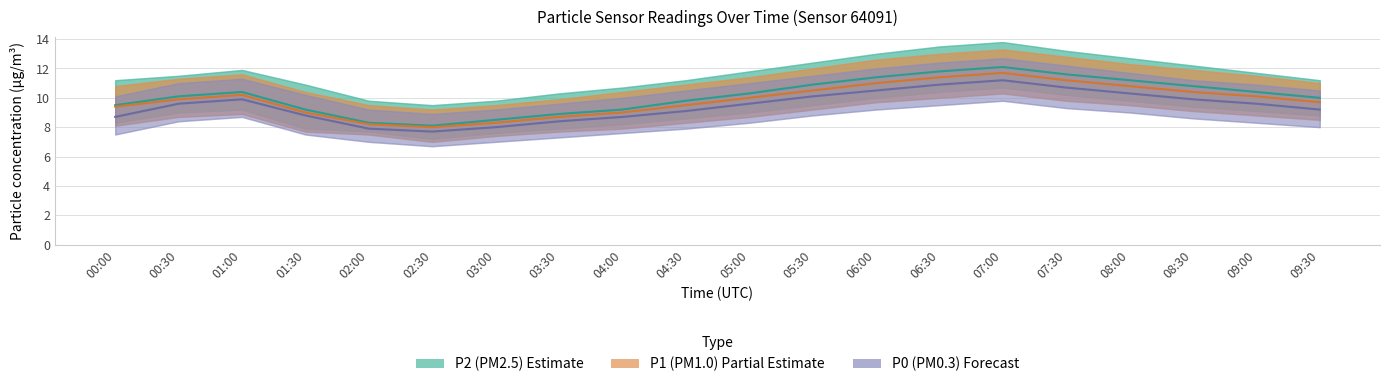

True or false: P1 (PM1.0) has more than 1 points higher than both neighbors.

True